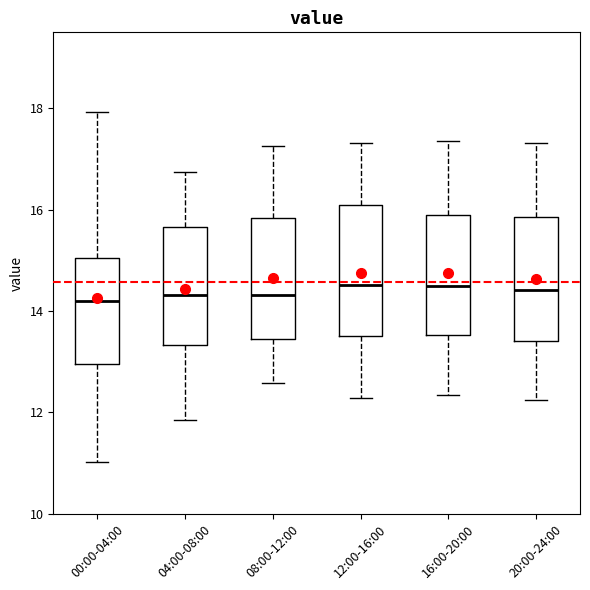

Reading left to right, read every box against the y-axis: the position of its median line, the range the box covers, and the ends of its whiskers. The values are not printed on the chart, so give them approximately, as read against the axis.

00:00-04:00: median 14.2, box 13.0 to 15.0, whiskers 11.0 to 18.0
04:00-08:00: median 14.4, box 13.4 to 15.6, whiskers 11.8 to 16.8
08:00-12:00: median 14.4, box 13.4 to 15.8, whiskers 12.6 to 17.2
12:00-16:00: median 14.6, box 13.6 to 16.0, whiskers 12.2 to 17.4
16:00-20:00: median 14.4, box 13.6 to 15.8, whiskers 12.4 to 17.4
20:00-24:00: median 14.4, box 13.4 to 15.8, whiskers 12.2 to 17.4